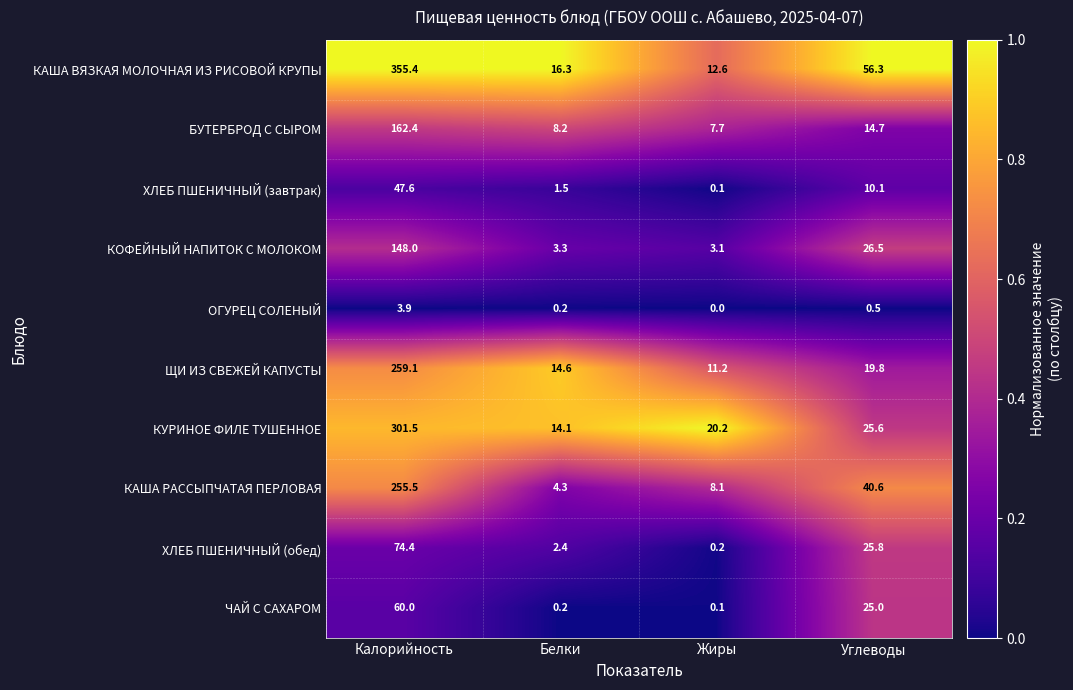

True or false: КАША ВЯЗКАЯ МОЛОЧНАЯ ИЗ РИСОВОЙ КРУПЫ has a value of 22.6 at Углеводы.

False